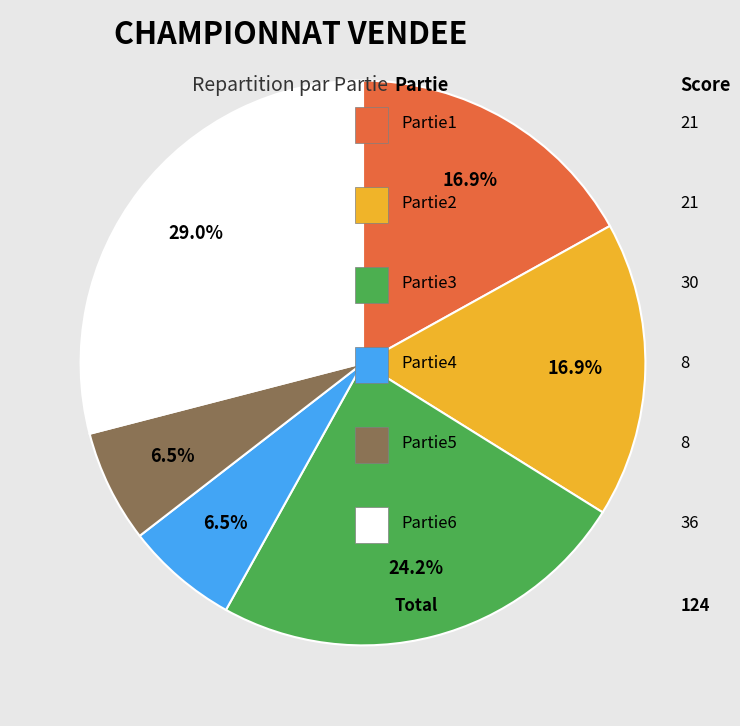

Is there a majority slice in this chart?

No